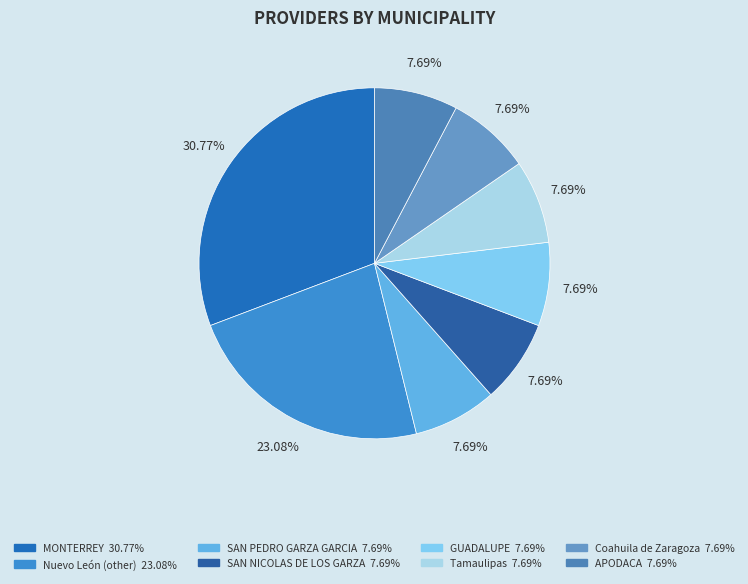

The GUADALUPE slice represents 1% of the pie. True or false?

False